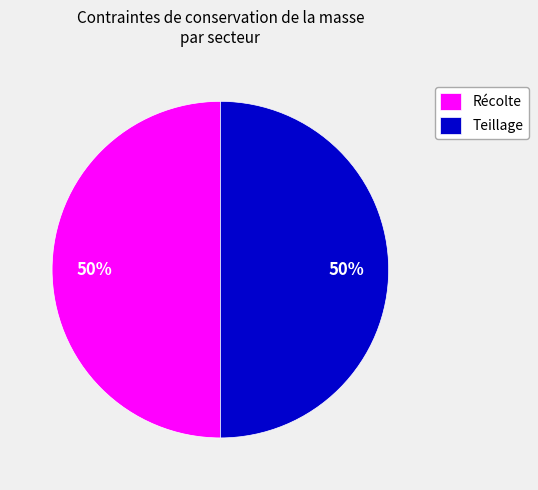

Is it true that Teillage is 55% of the pie?

False